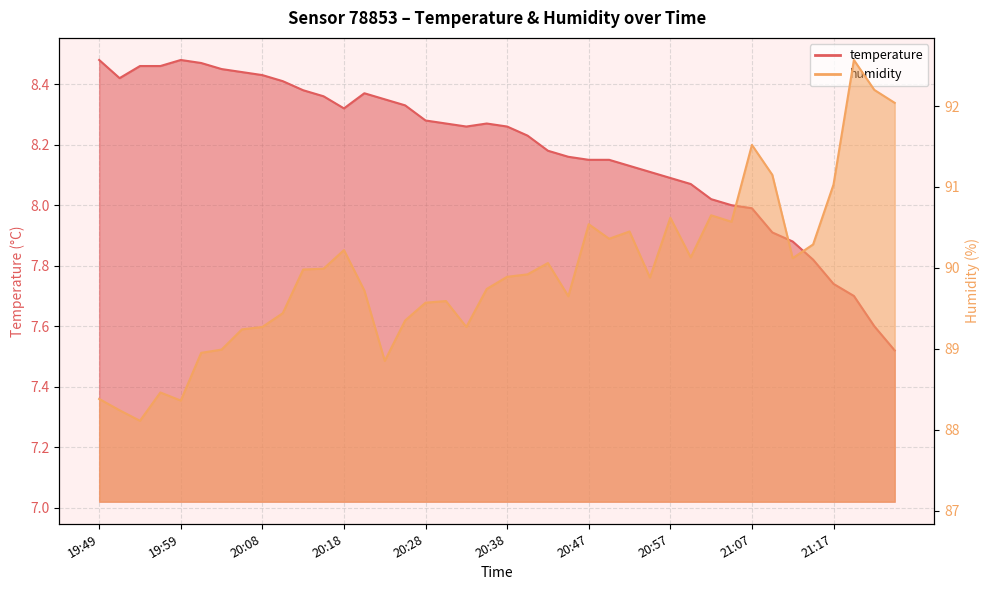

The temperature series shows 7.7 at 21:19. True or false?

True